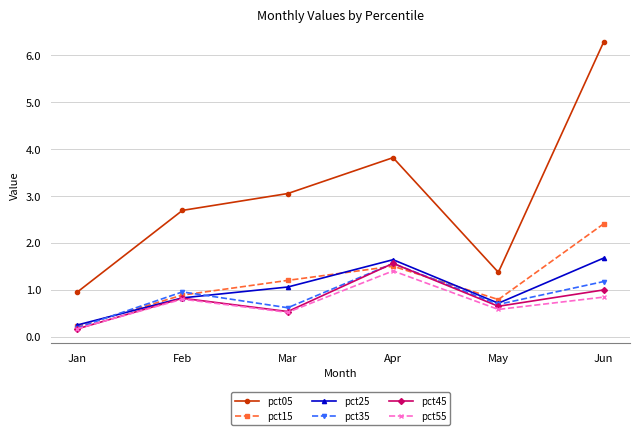

Is this an area chart (filled region under the line)?

No